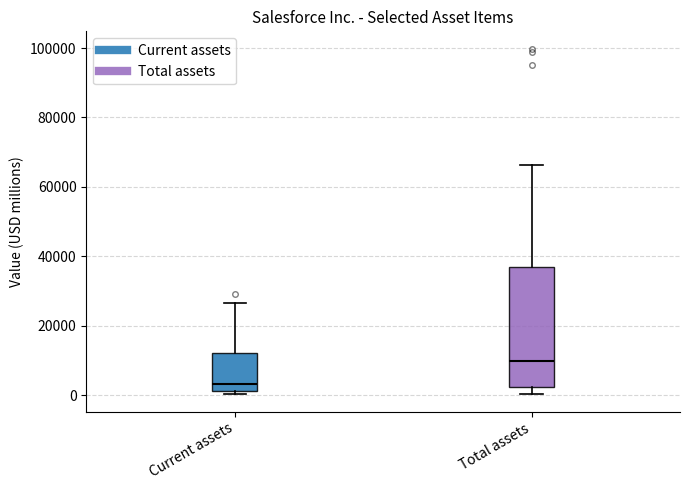

Which box's median line is the lowest?

Current assets